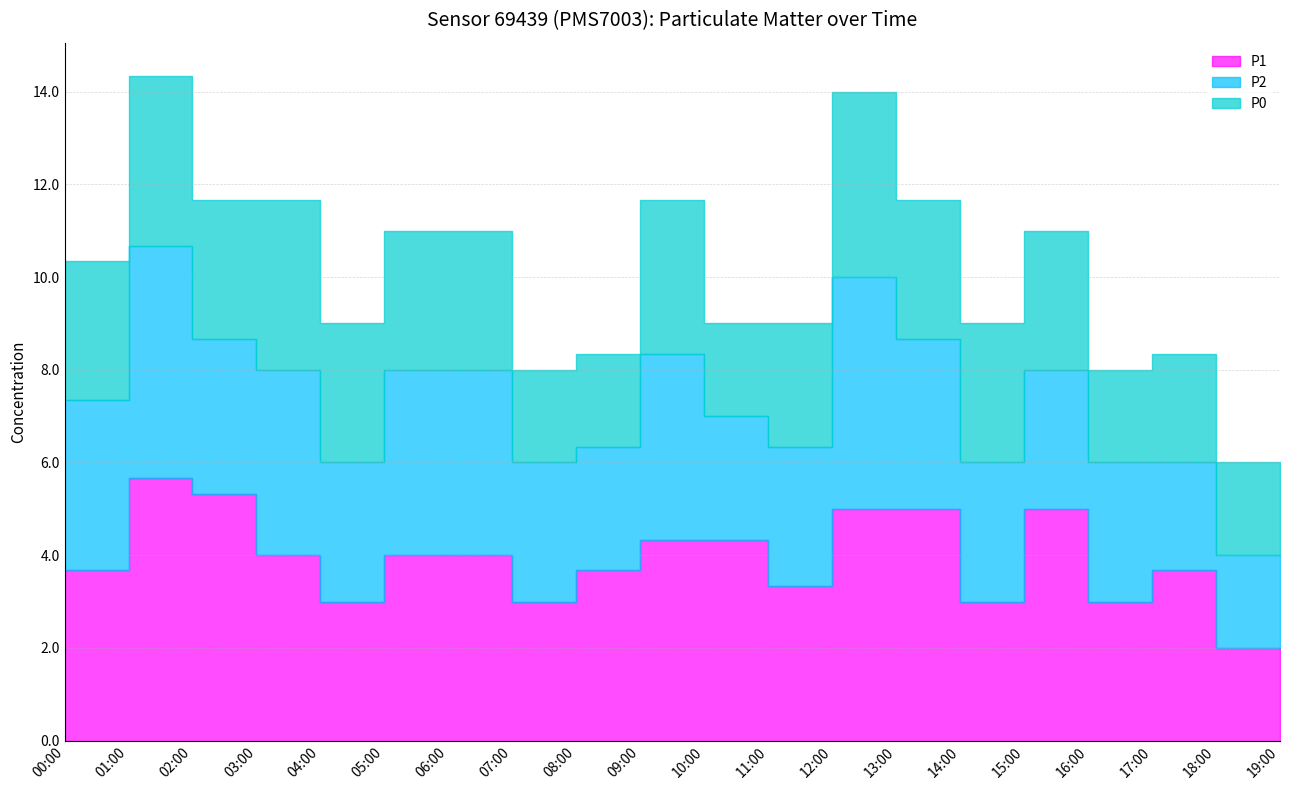

True or false: P1 and P2 intersect in this chart.

False